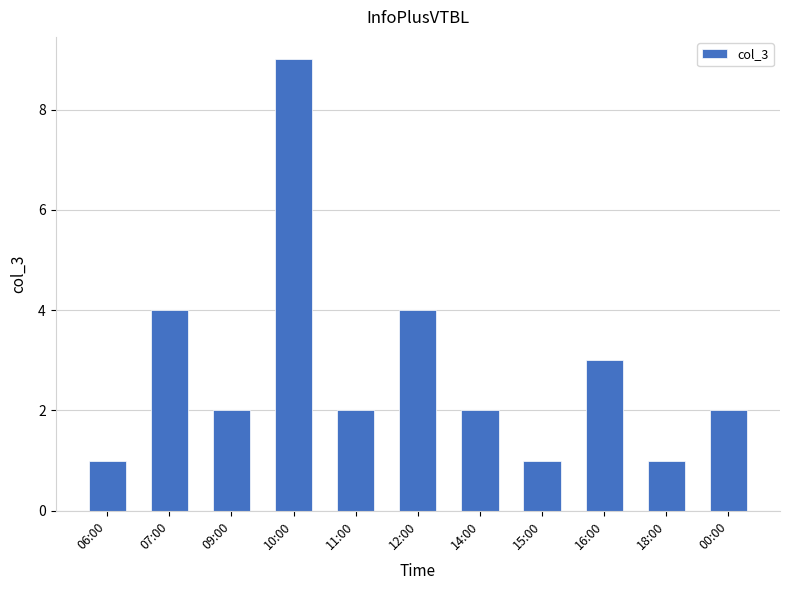

What is the change in value from 10:00 to 11:00?

-7